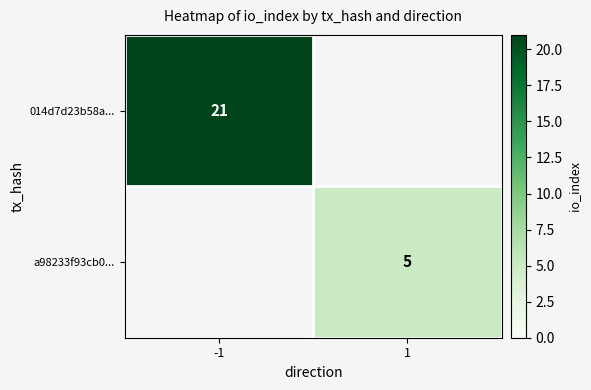

Is the value of a98233f93cb0... at 1 greater than the value of 014d7d23b58a... at -1?

No